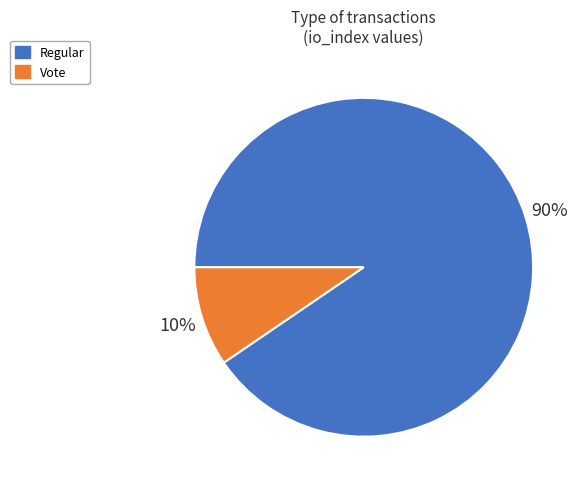

What percentage is the Vote slice, to the nearest percent?

10%